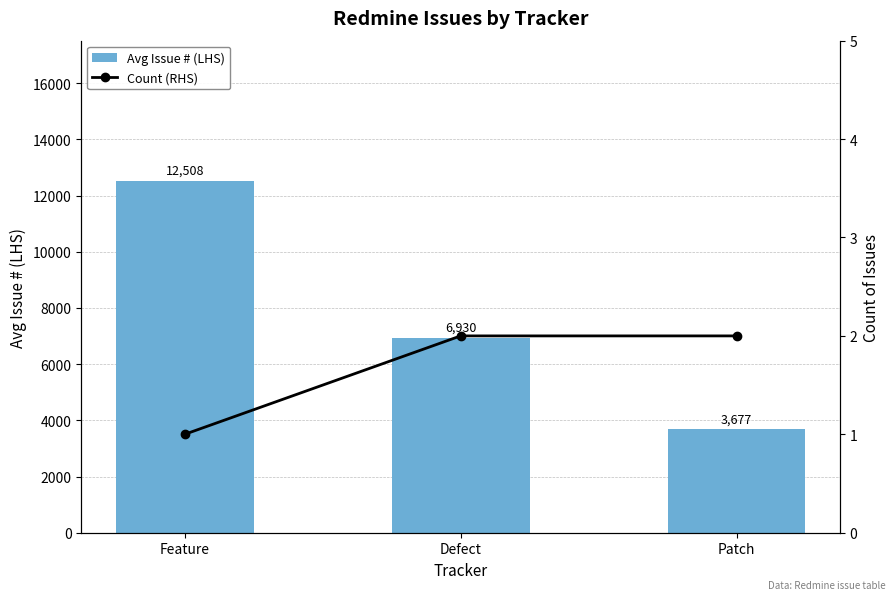

What is the total value across all series at Feature?

12509